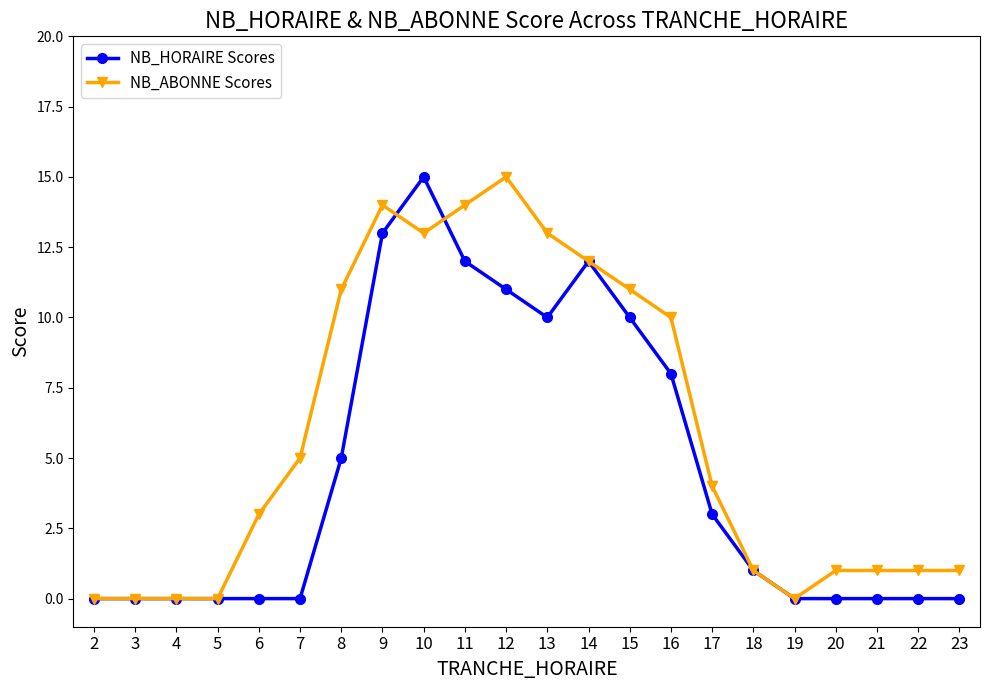

Where is NB_ABONNE Scores nearest to the value 7?

7